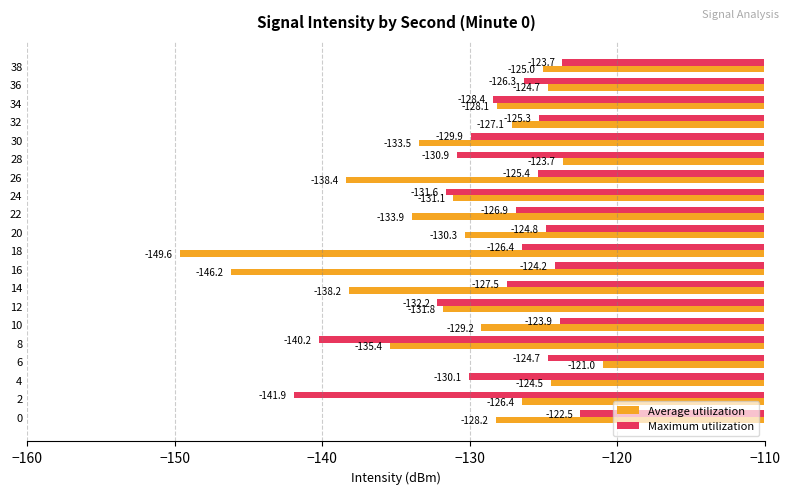

How many values in the Maximum utilization series are below -126?

12